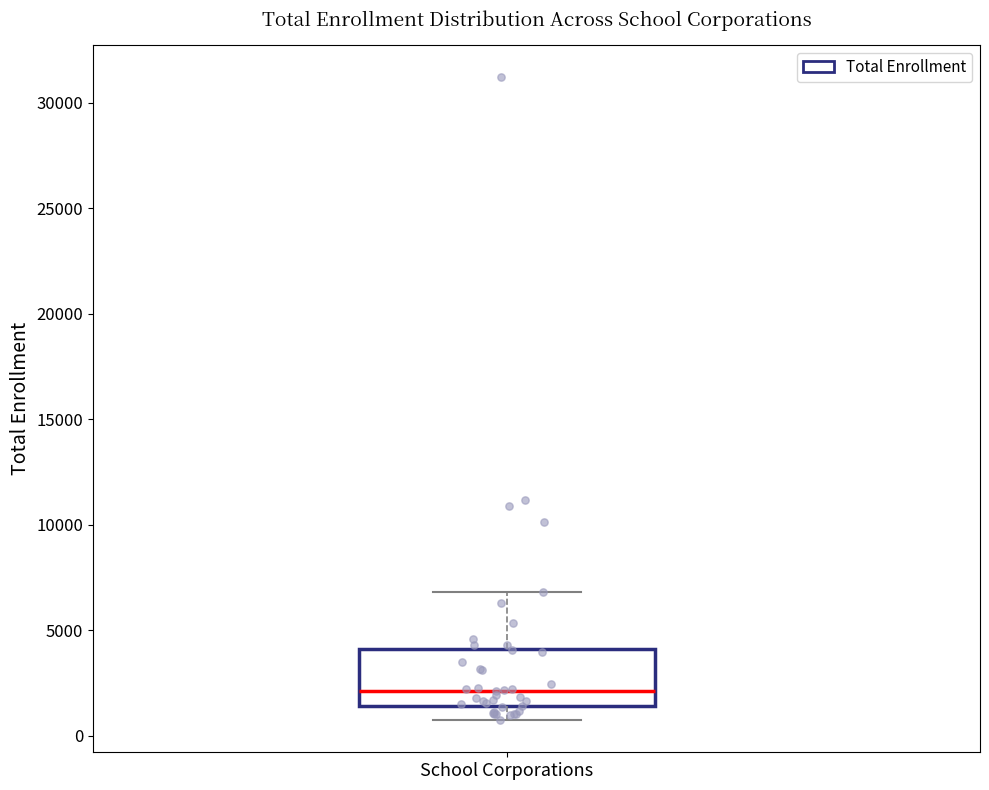

Where does the median line of the box for School Corporations sit on the y-axis? The values are not printed on the chart, so give them approximately, as read against the axis.

2000